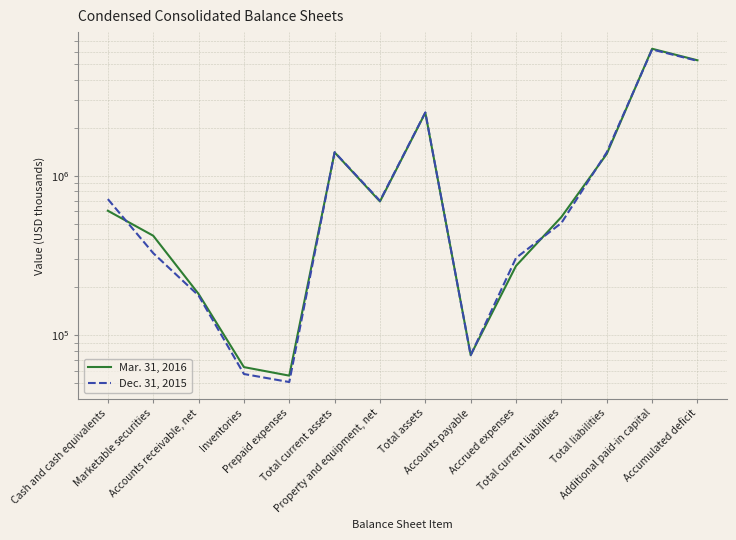

Does the chart have visible grid lines?

Yes